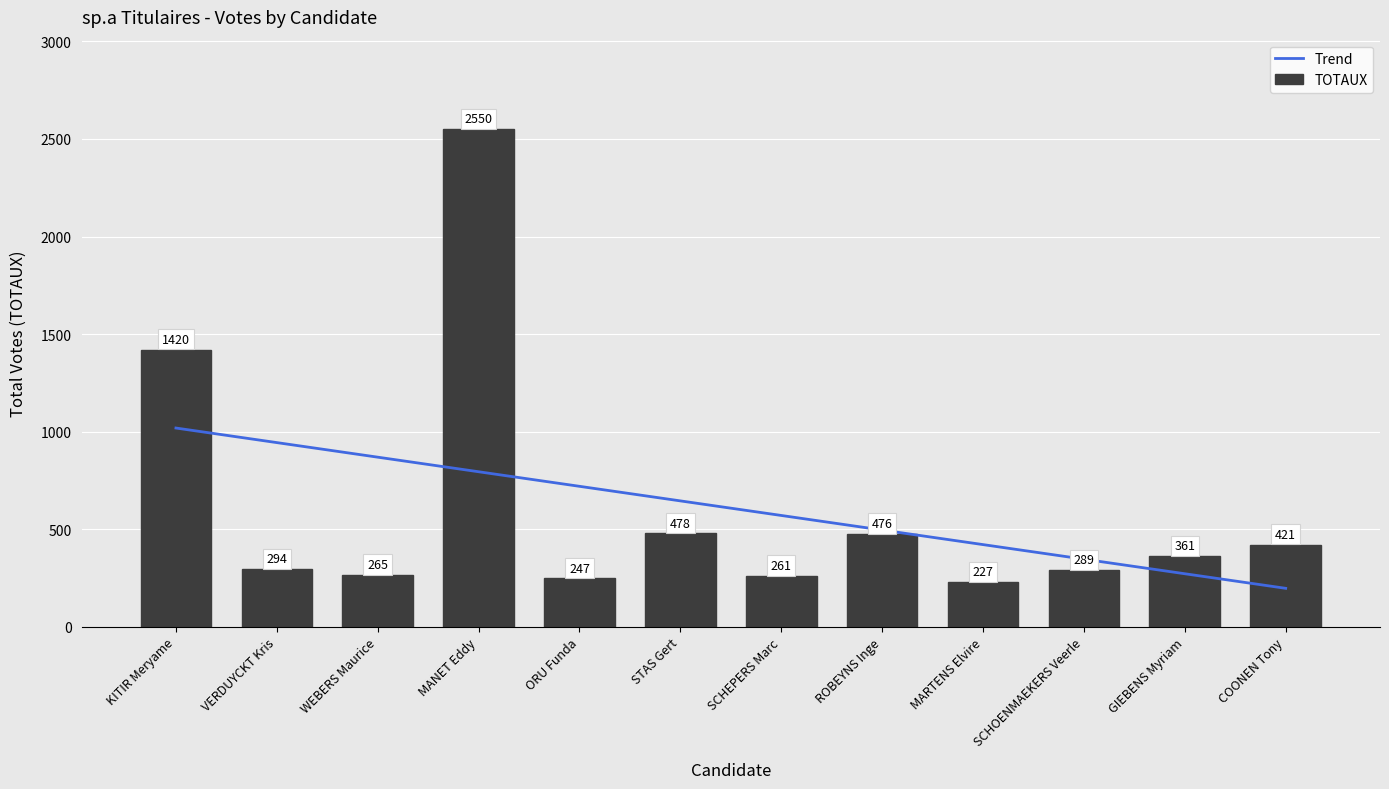

What is the minimum value for Trend?

196.6